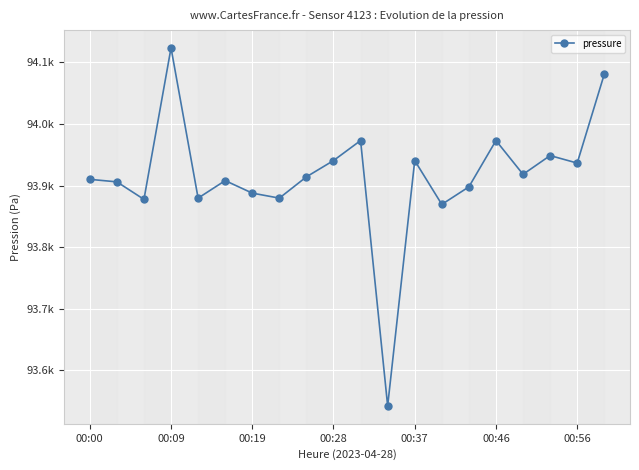

Does the chart have visible grid lines?

Yes